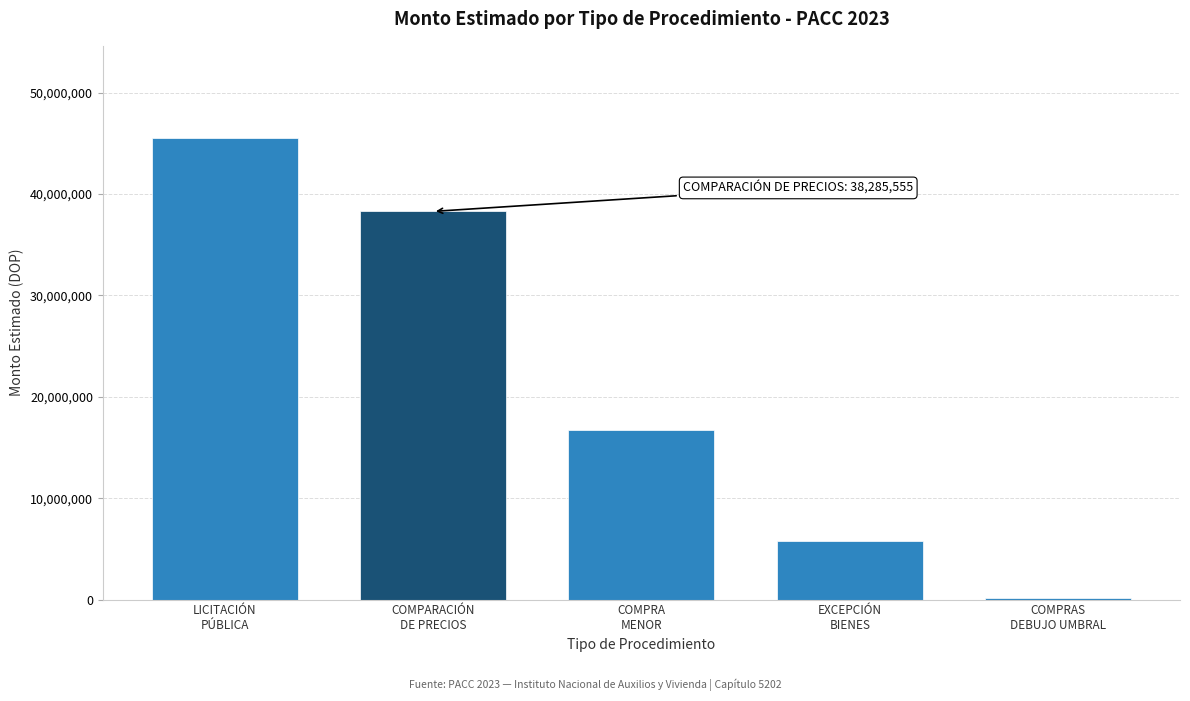

What is the greatest value displayed?

45513825.0